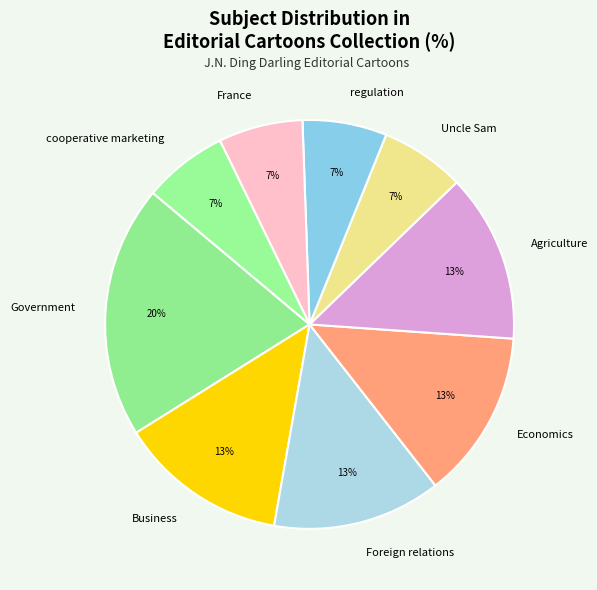

True or false: Business accounts for 8% of the total.

False